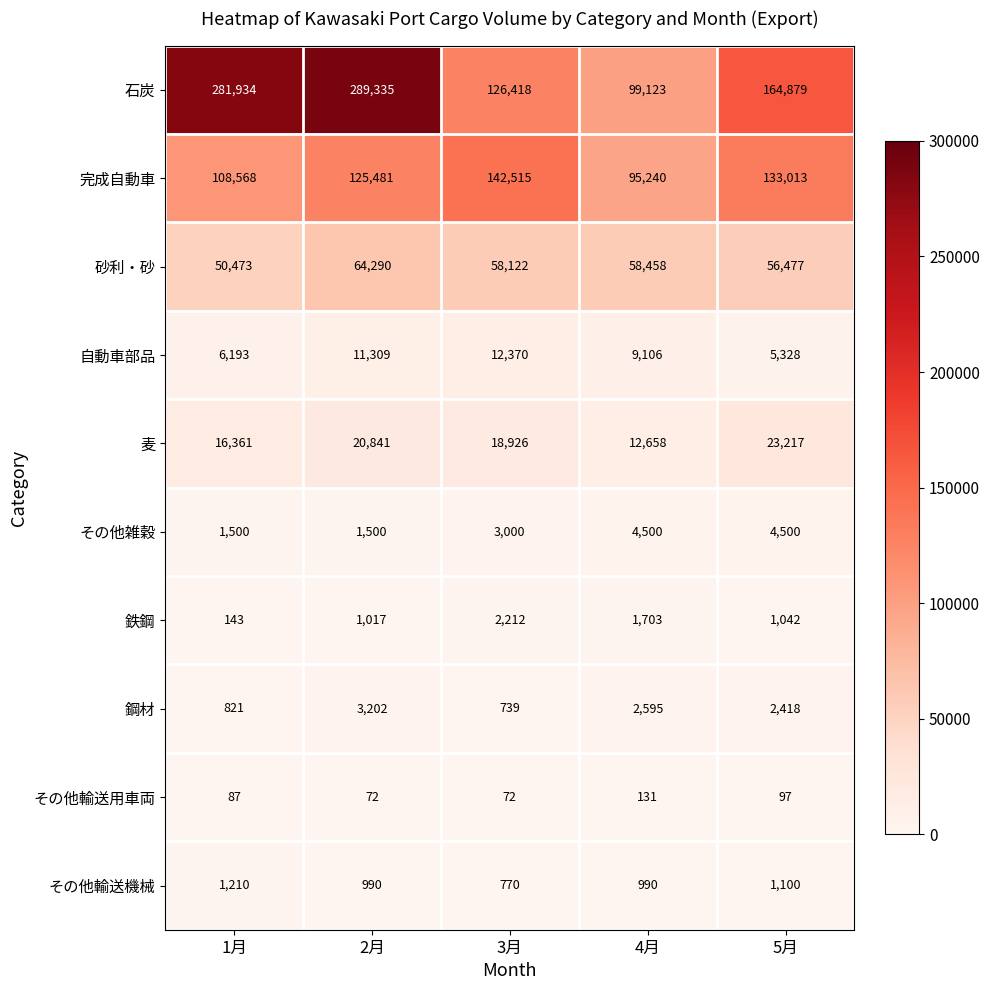

Read the 自動車部品 value at 5月.

5328